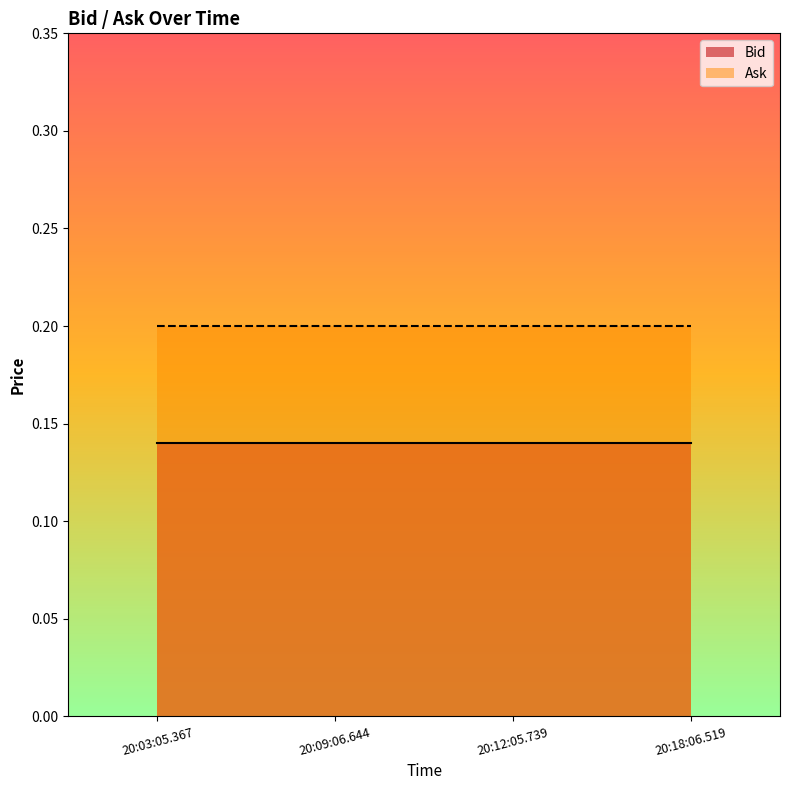

What is the total value across all series at 20:12:05.739?

0.3